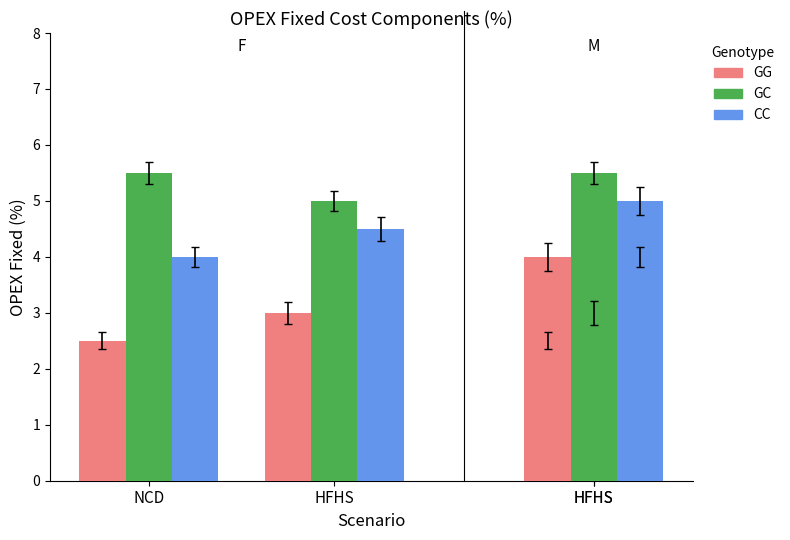

At which category does the chart reach its minimum across all series?

NCD